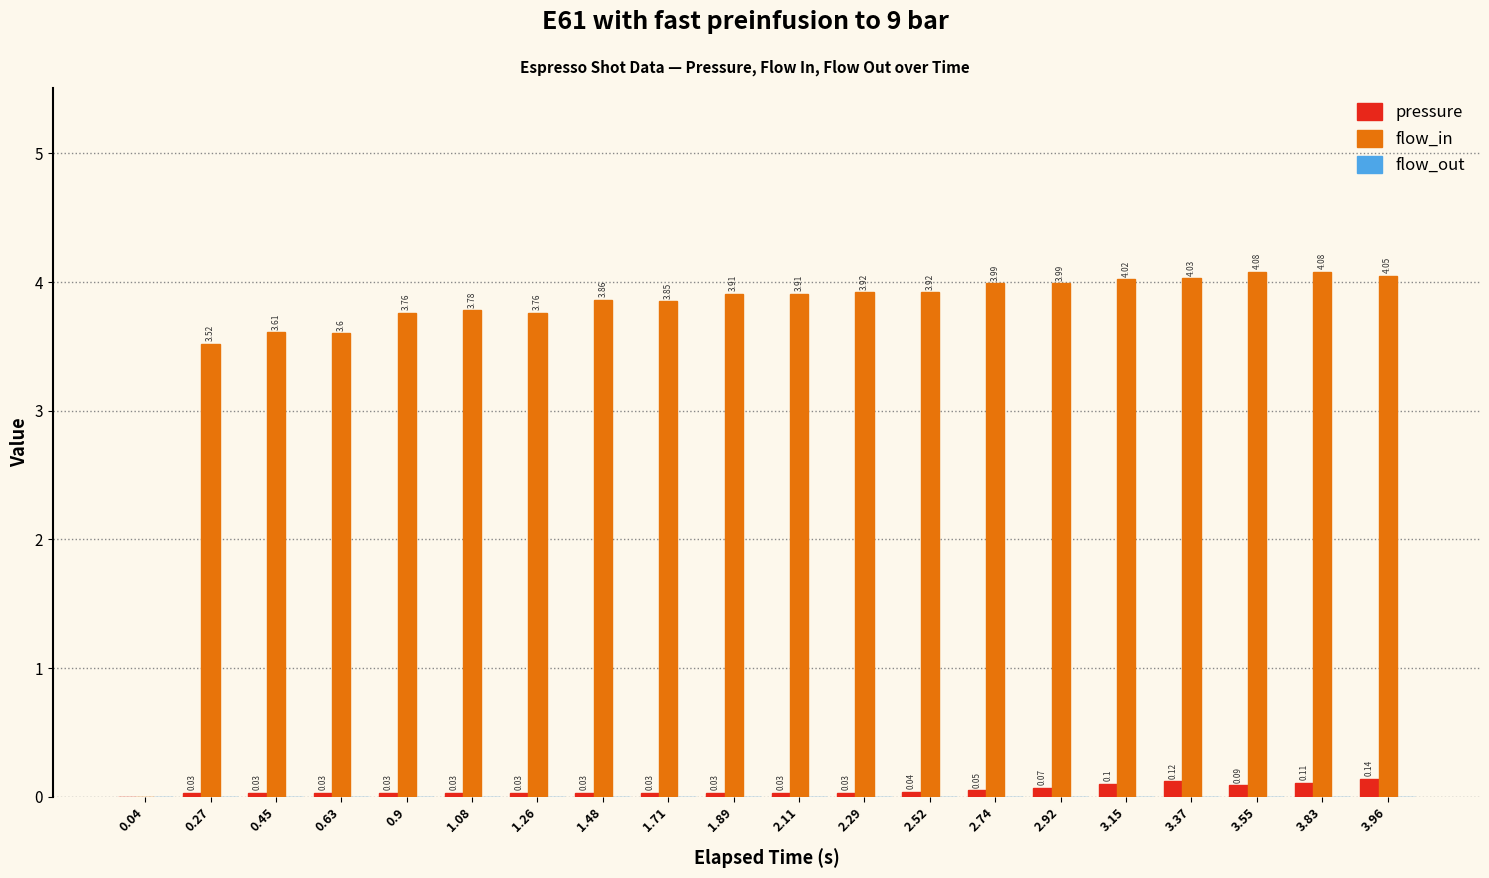

Which series has the largest total across all categories?

flow_in